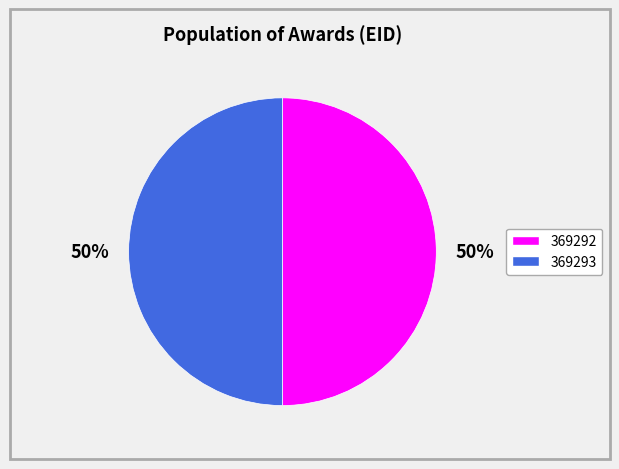

To the nearest percent, what portion does 369292 represent?

50%